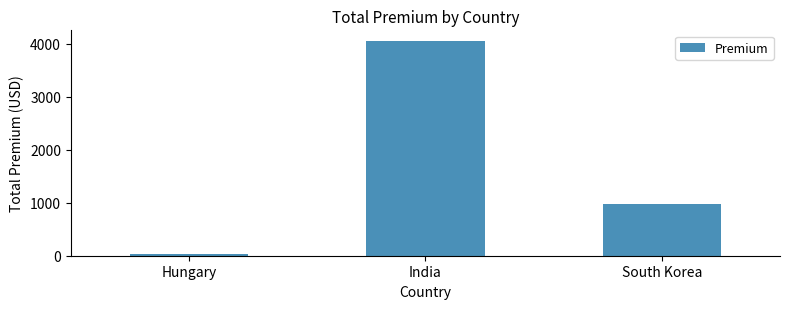

Which has a higher value, India or Hungary?

India